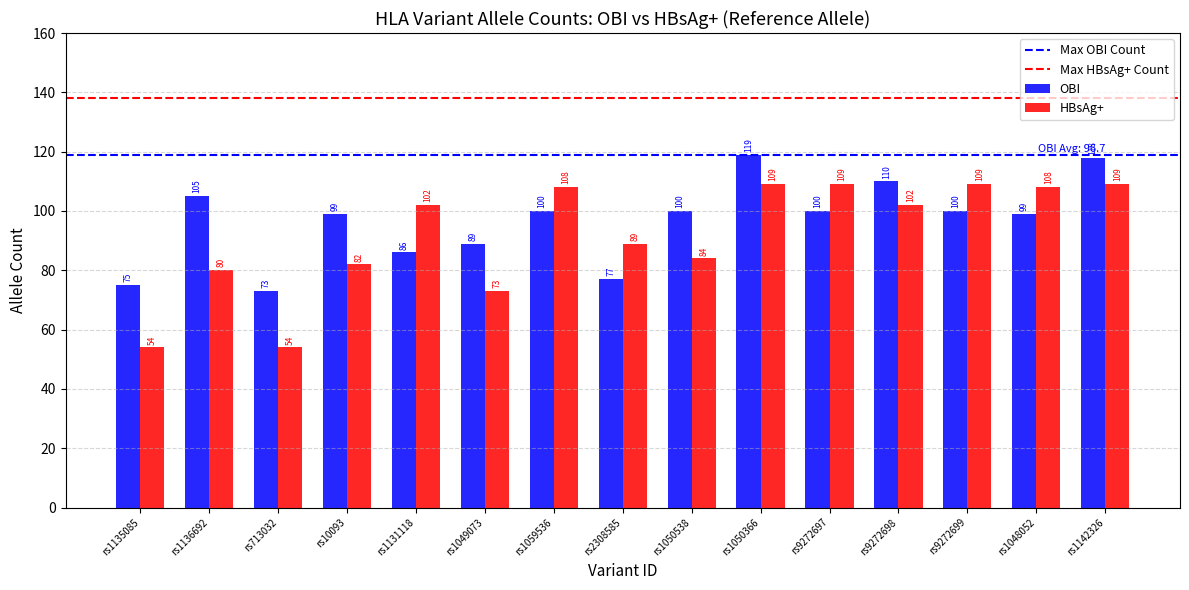

Count the number of categories in the chart.

15